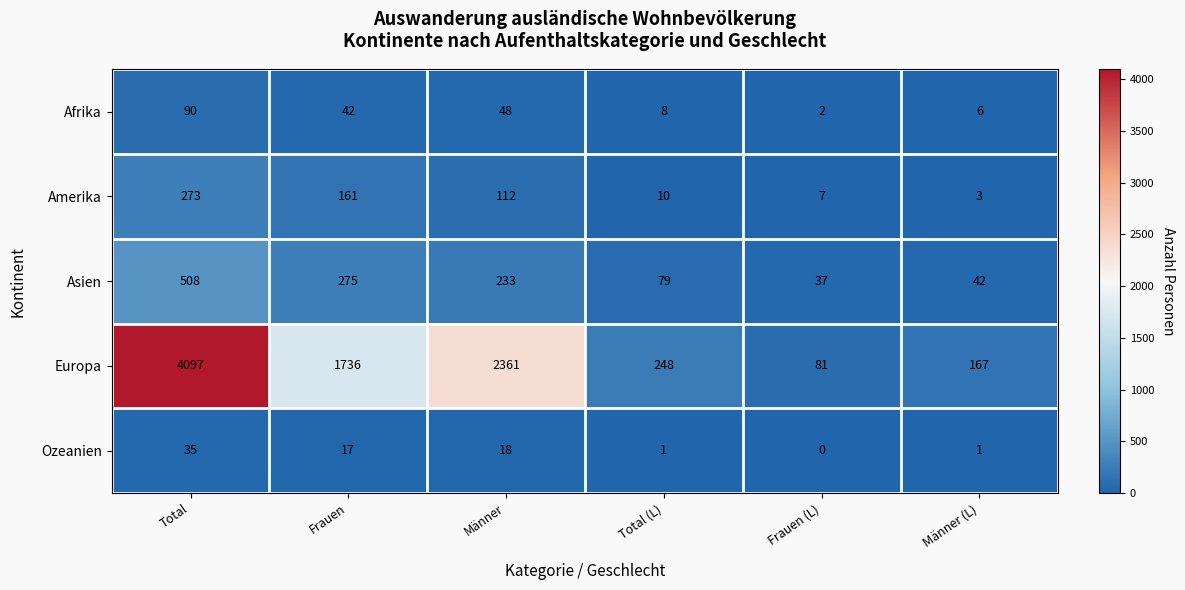

What is the total value across all series at Männer?

2772